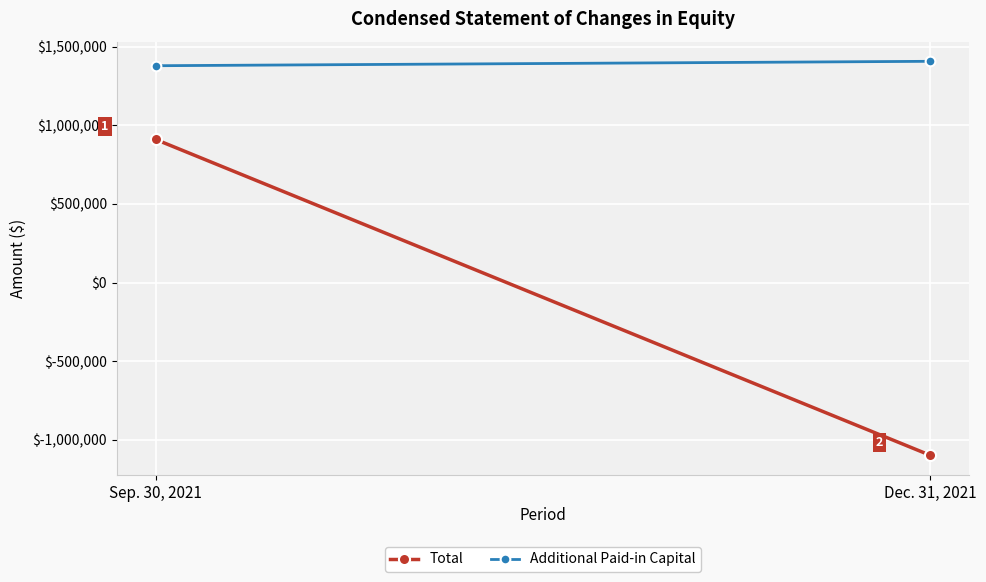

The value of Total at Dec. 31, 2021 is -1882629. True or false?

False